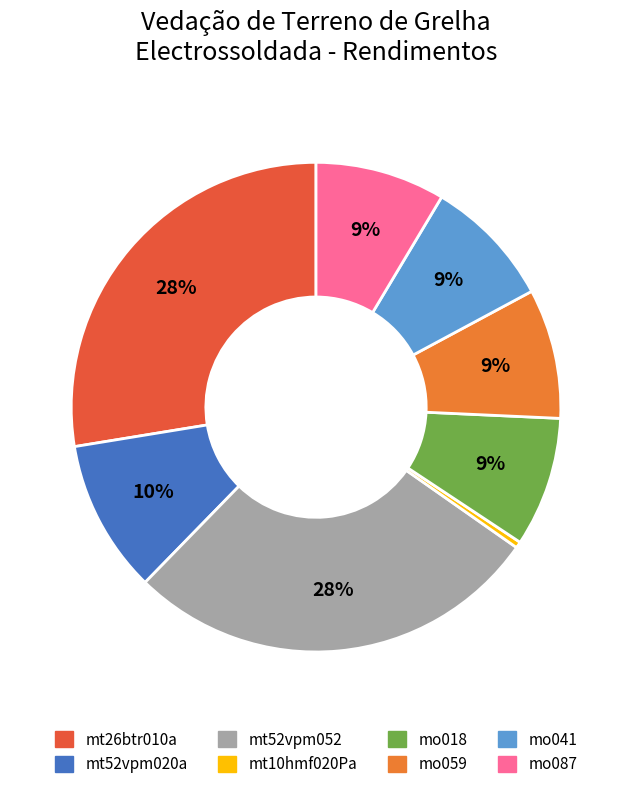

To the nearest percent, what is the difference between the largest and smallest slice percentages?

27%